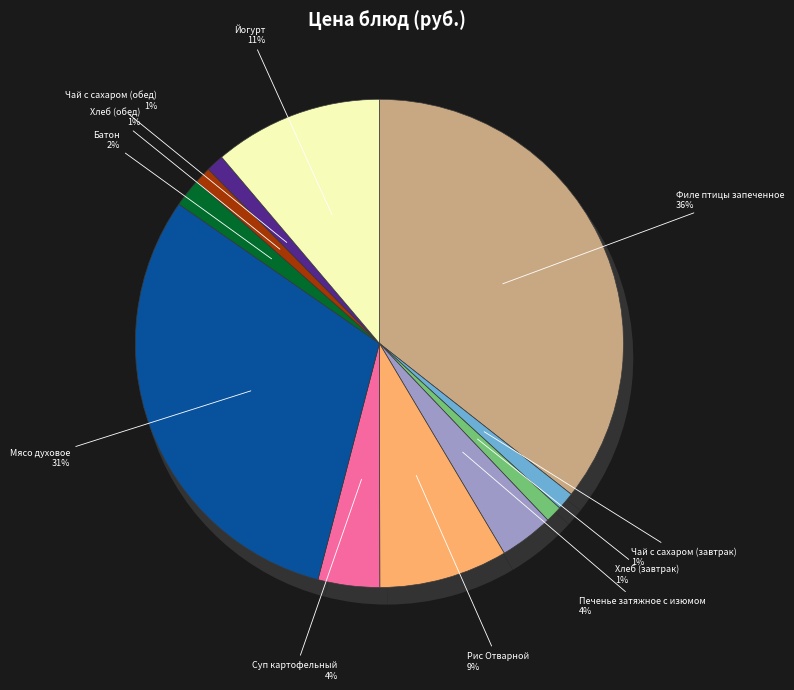

The Батон slice represents 7% of the pie. True or false?

False